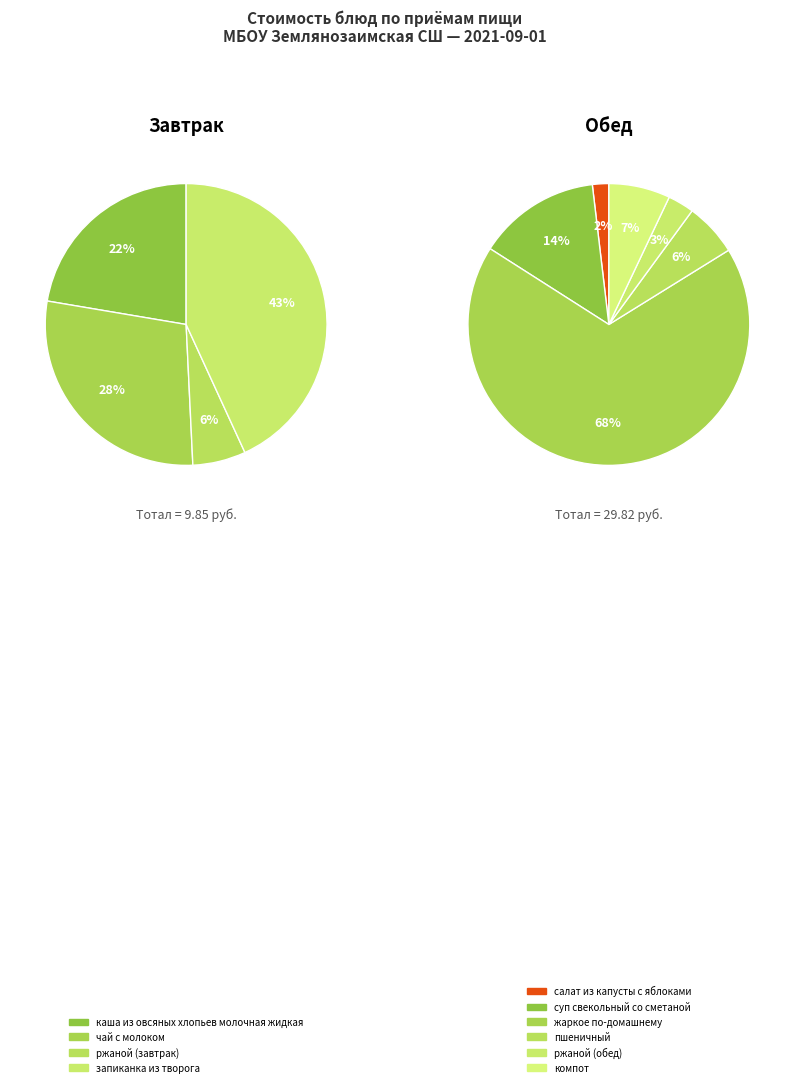

Count the number of slices in the pie.

10